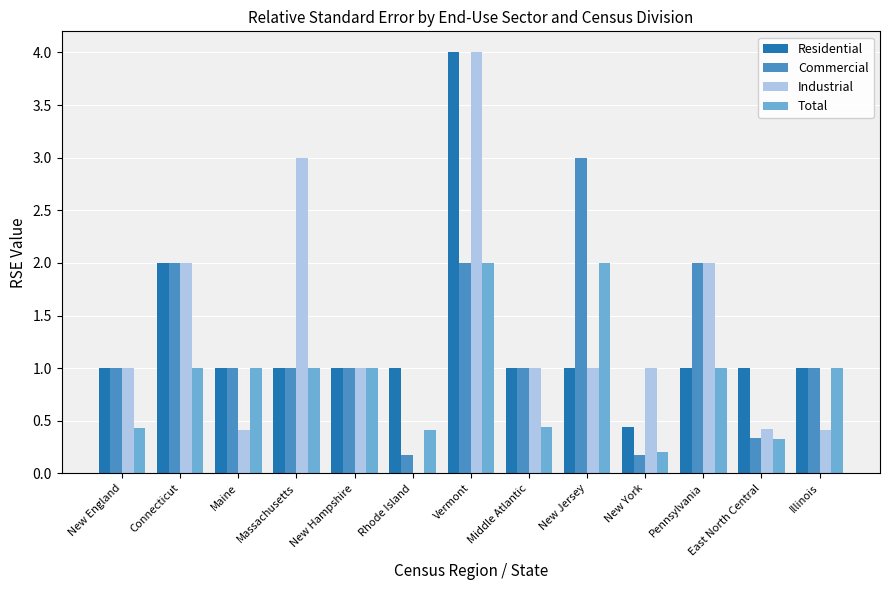

What are all the series names shown in the legend?

Residential, Commercial, Industrial, Total